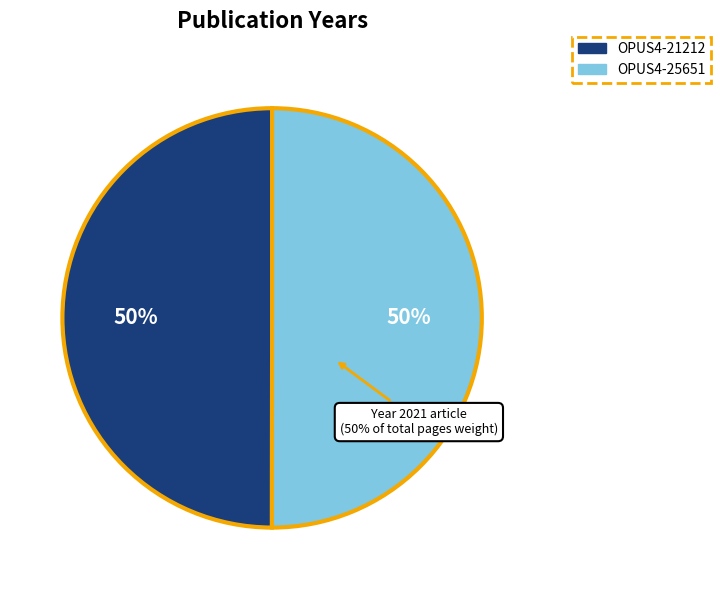

Is it true that OPUS4-21212 is 42% of the pie?

False